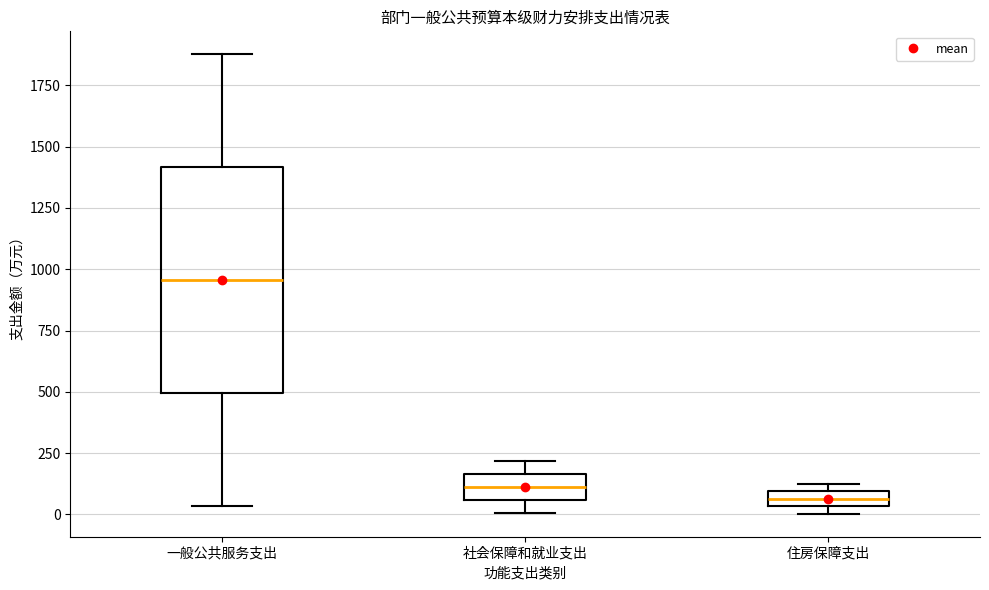

Which box has the highest median line?

一般公共服务支出